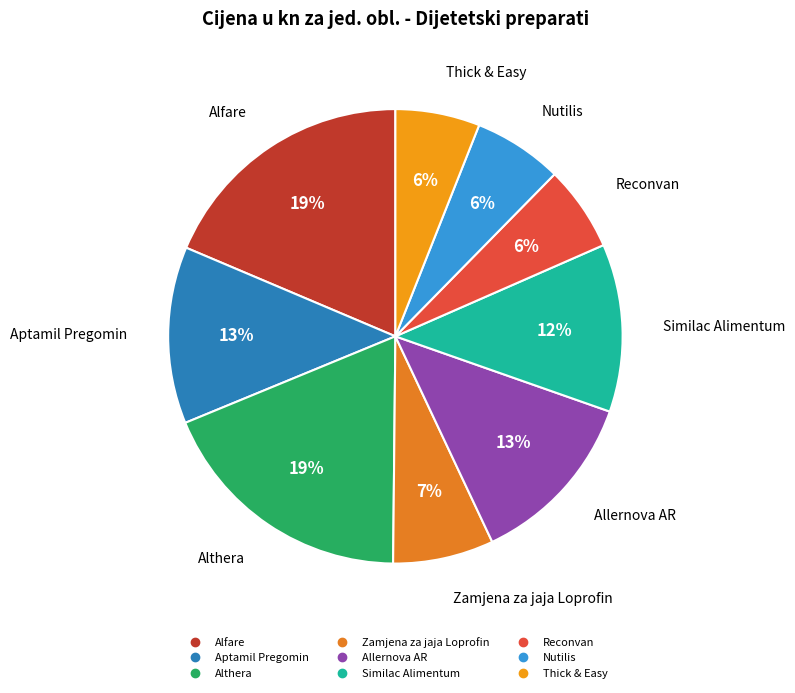

True or false: Thick & Easy accounts for 6% of the total.

True